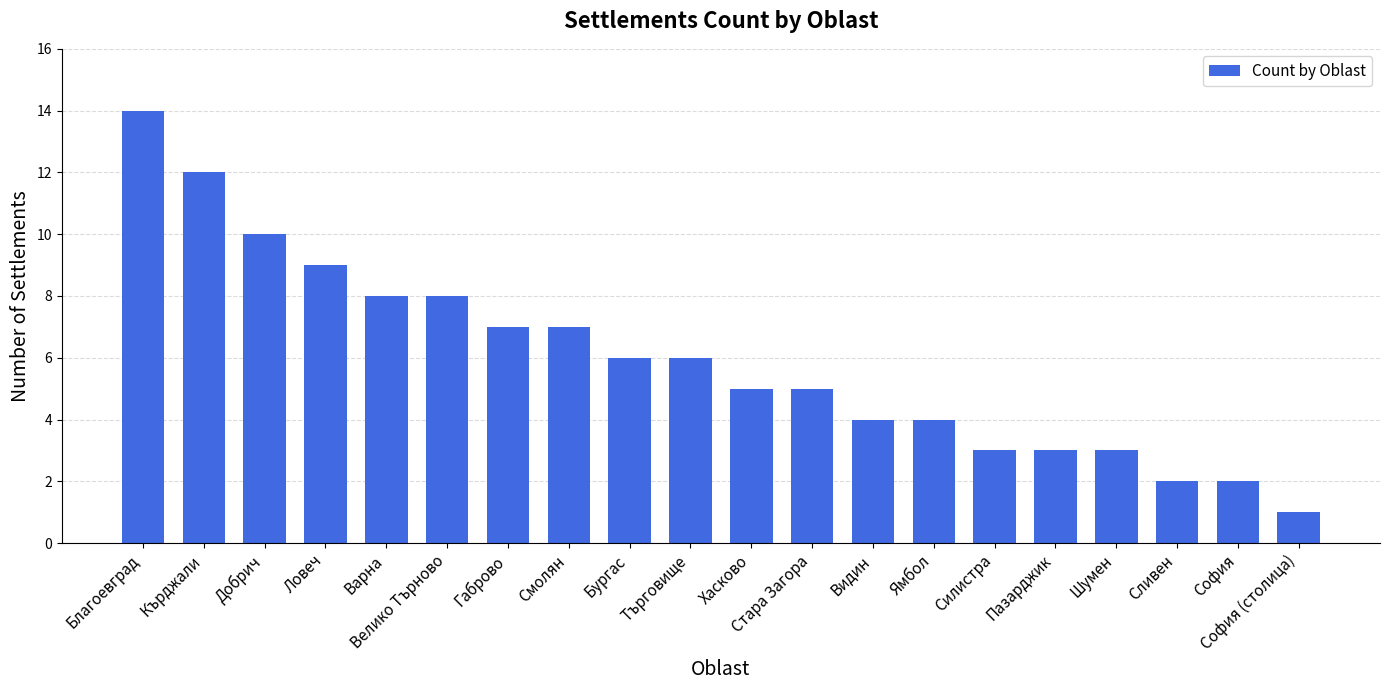

True or false: the data shows 7 at Хасково.

False